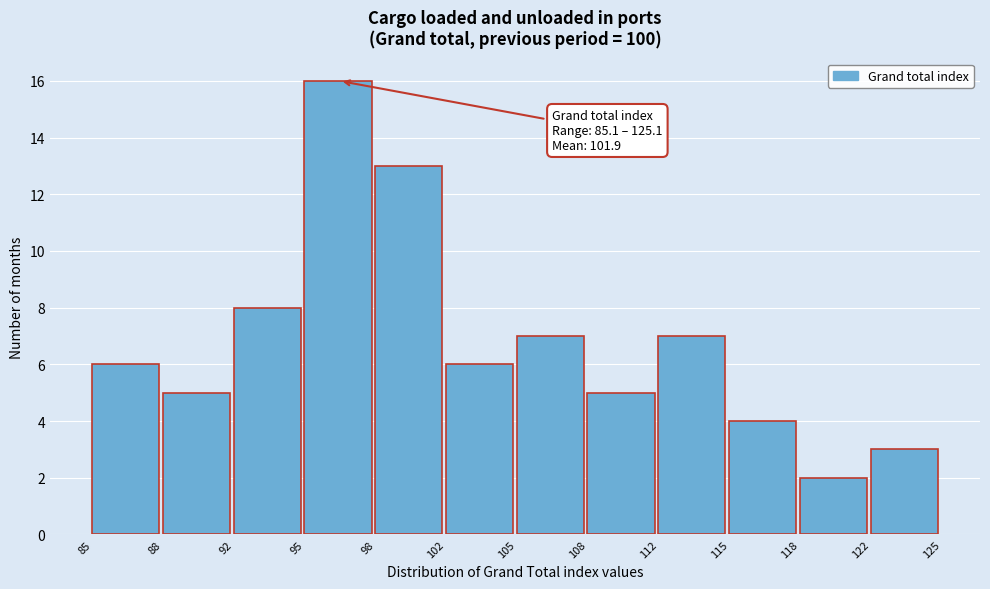

Which range on the x-axis has the tallest bar?

95 to 98